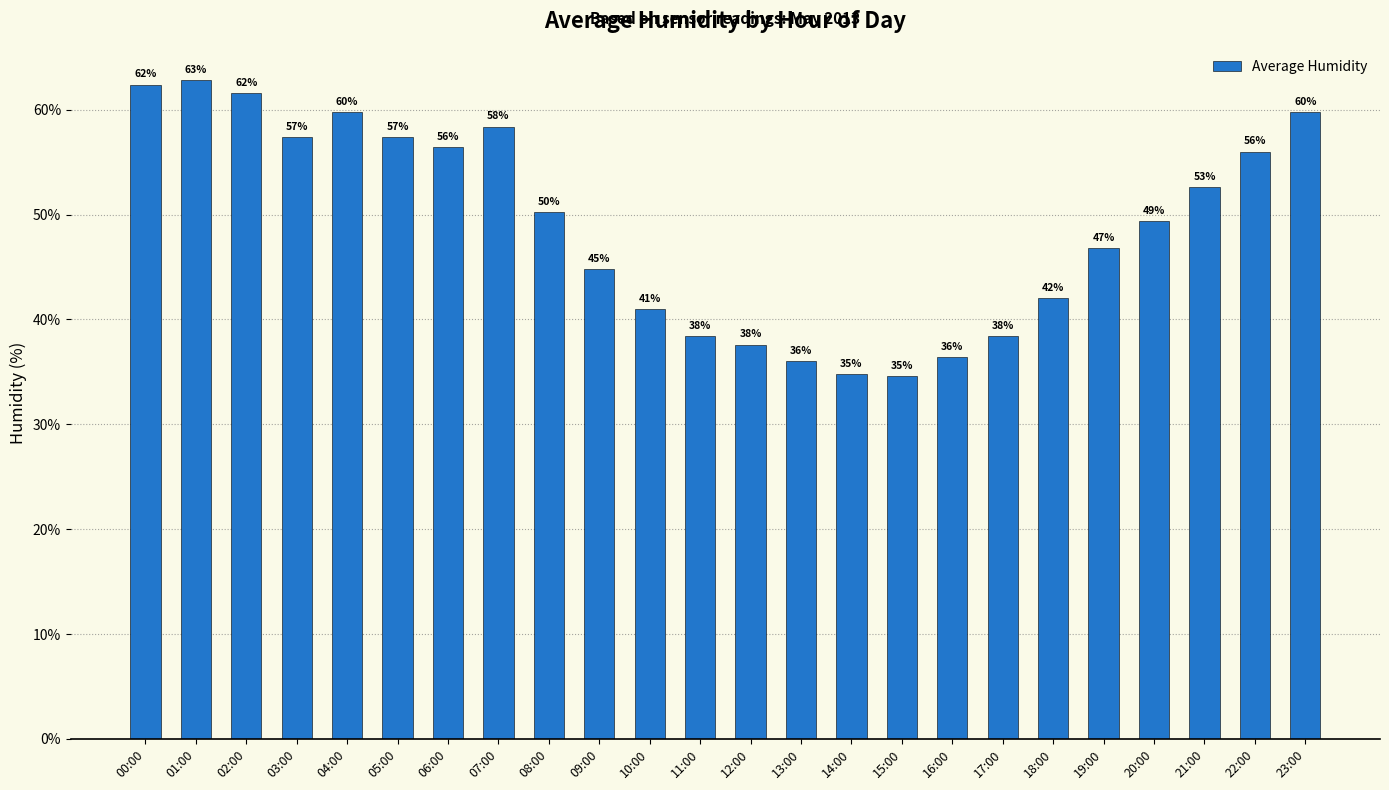

Is it true that the value at 19:00 is 32.1?

False